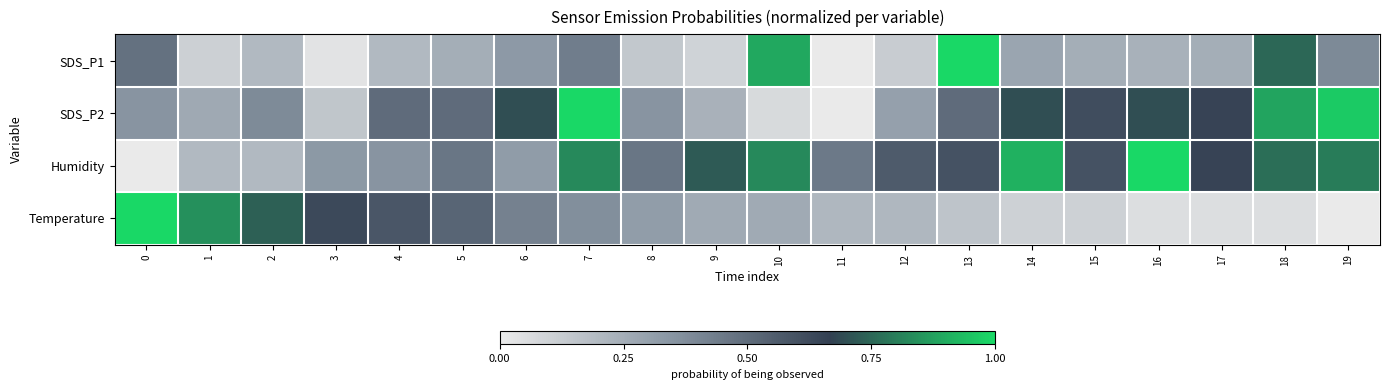

Which series changed the most between 1 and 11?

Temperature